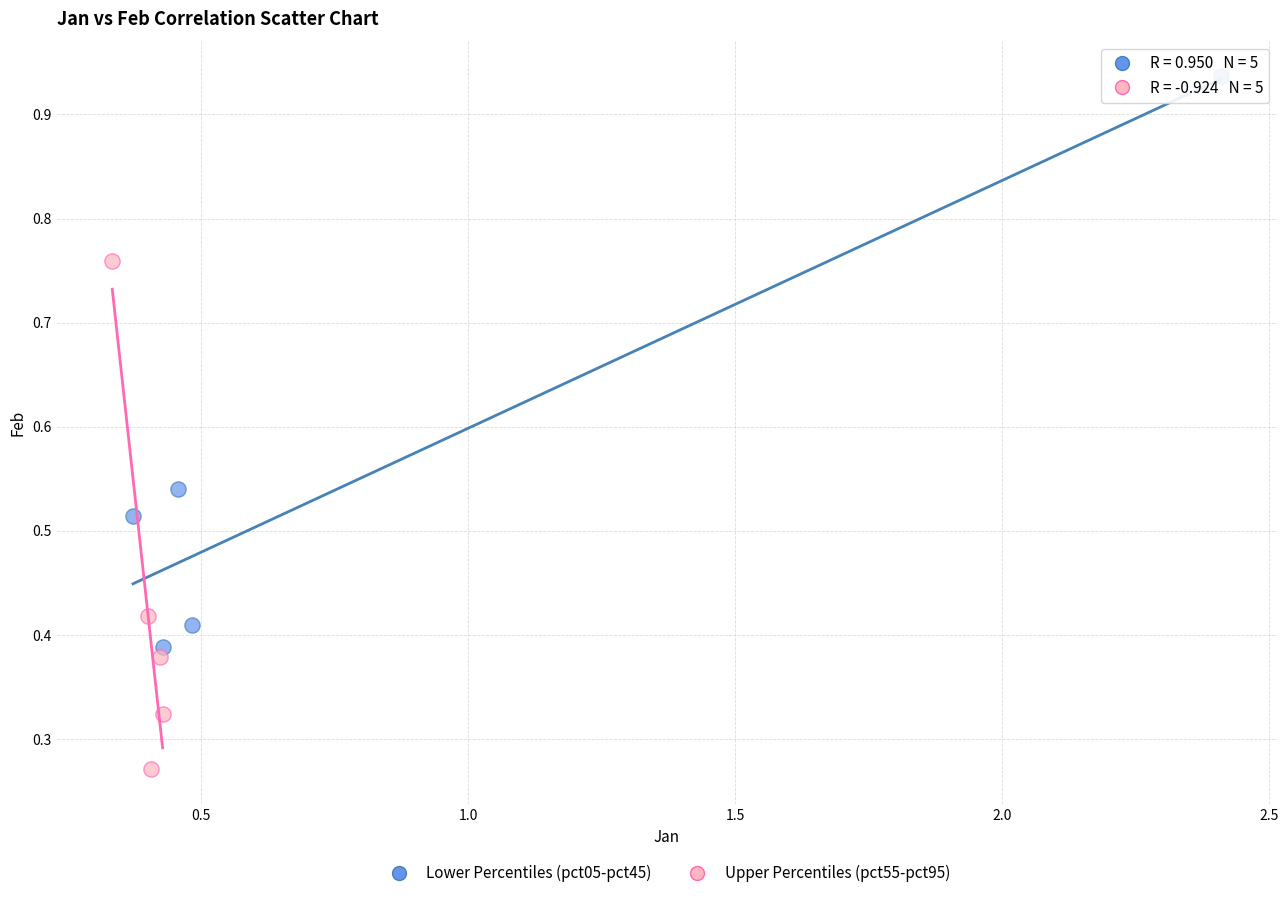

Which series has the widest spread of Y values?

Lower Percentiles (pct05-pct45)